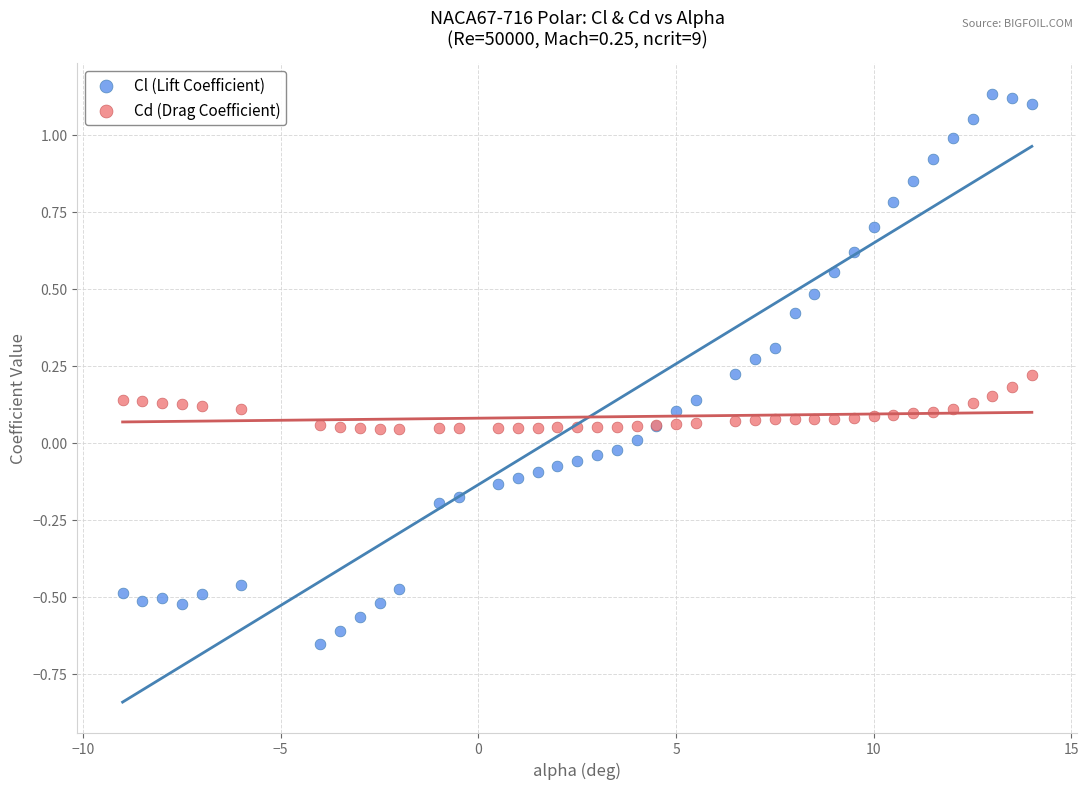

Which series contains the highest Y value?

Cl (Lift Coefficient)